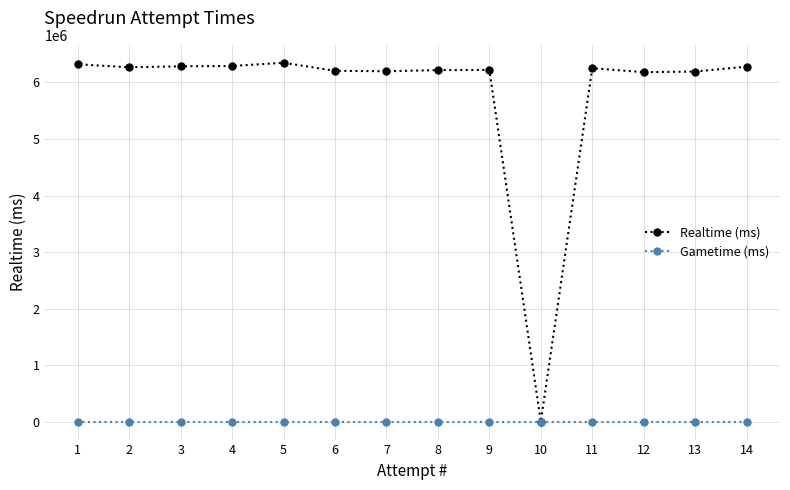

True or false: Gametime (ms) and Realtime (ms) intersect in this chart.

False